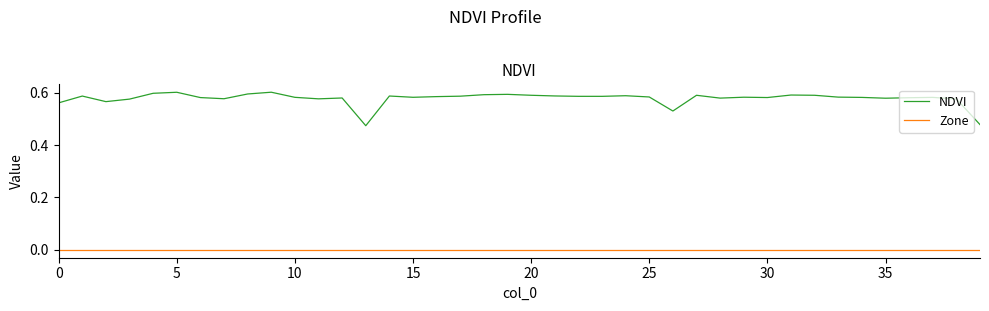

Which series has the largest total across all categories?

NDVI